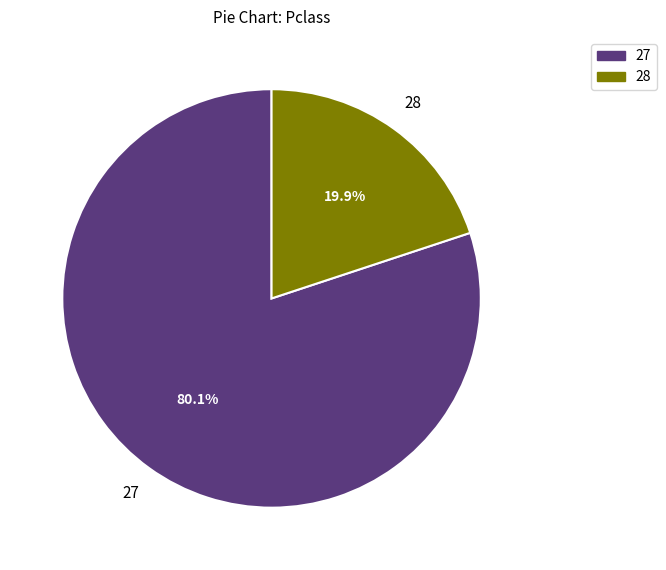

Is 27 the majority of the pie?

Yes